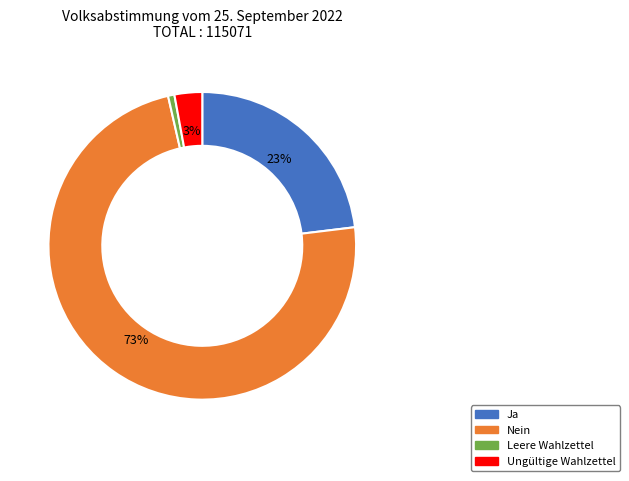

Combined, do Leere Wahlzettel and Ungültige Wahlzettel account for over 50%?

No